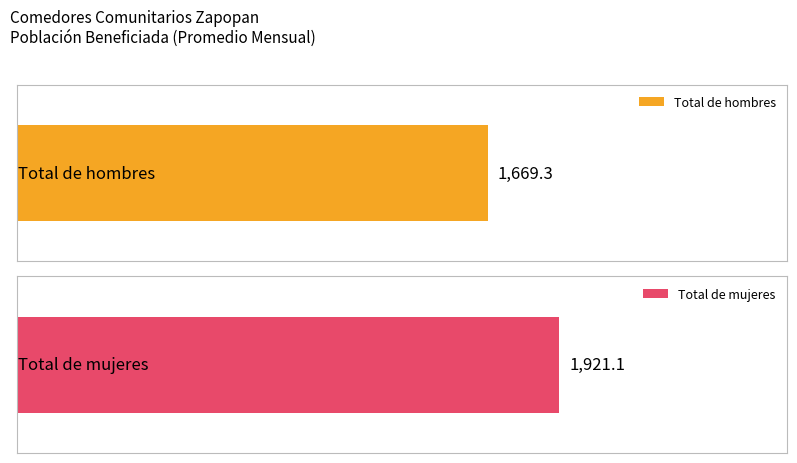

Which series has the widest spread of values?

Total de mujeres